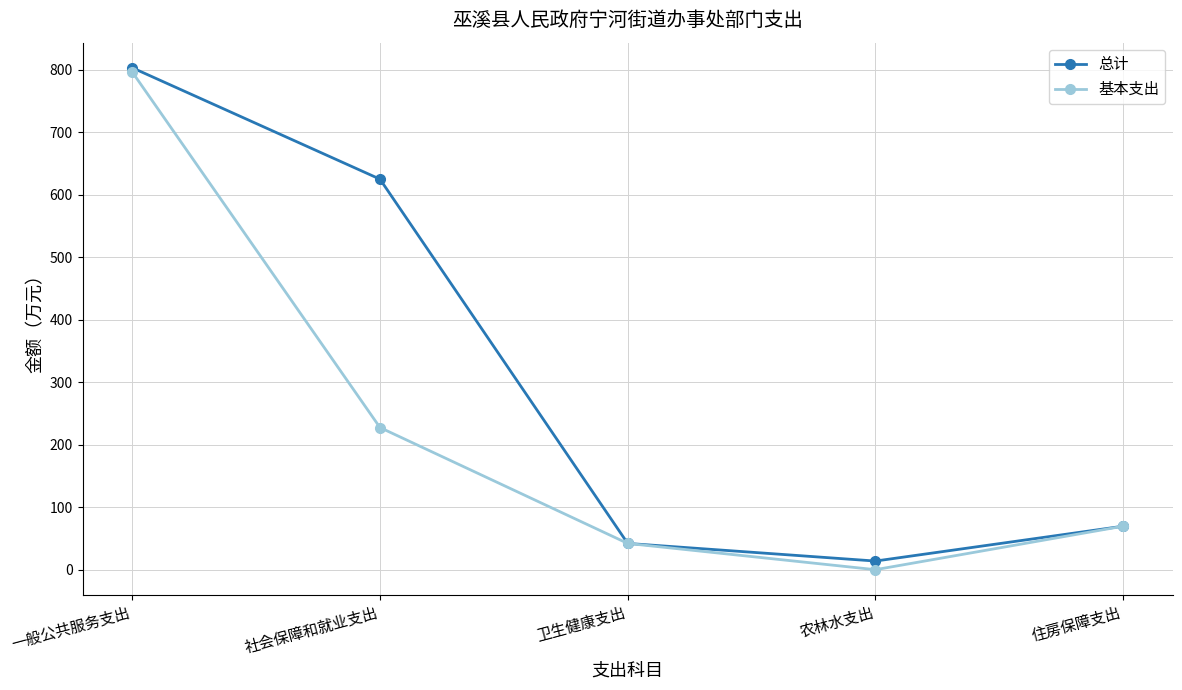

What is the difference between the maximum and minimum values in the 总计 series?

789.2